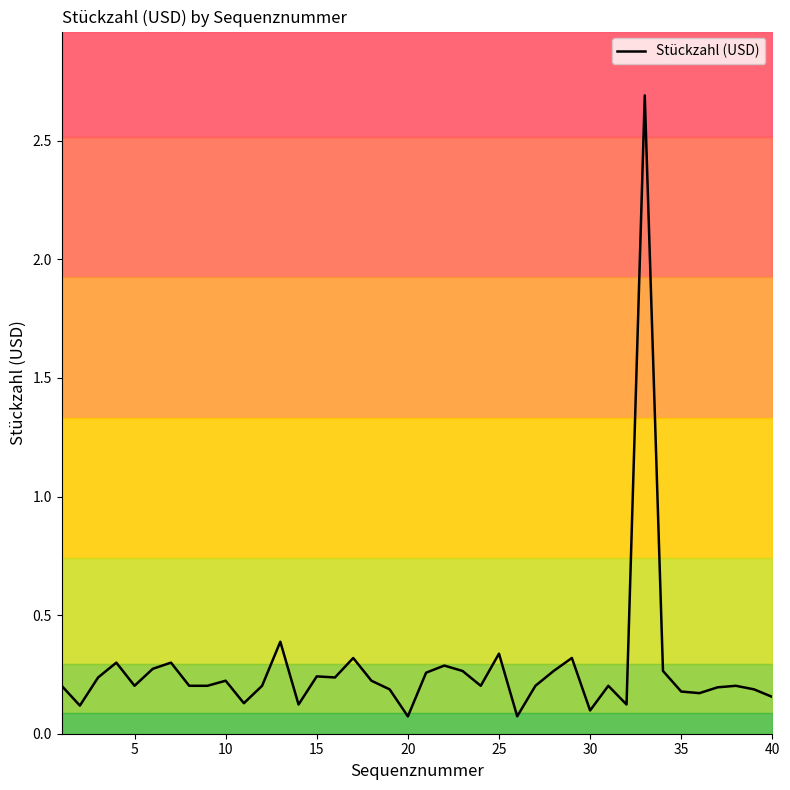

The value of Stückzahl (USD) at 10 is 0.2. True or false?

True